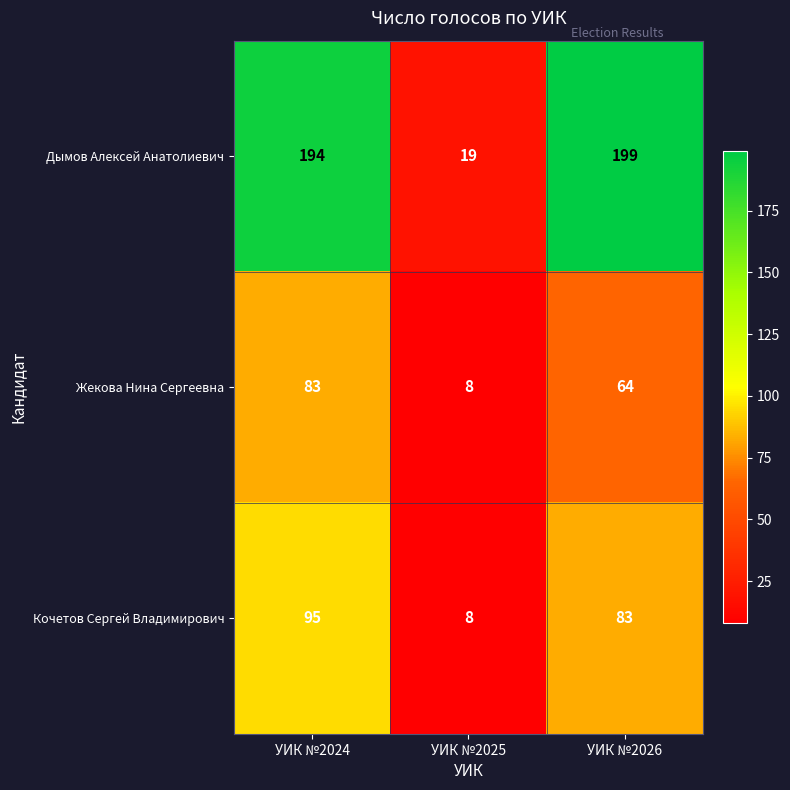

At how many categories does at least one series exceed 57?

2